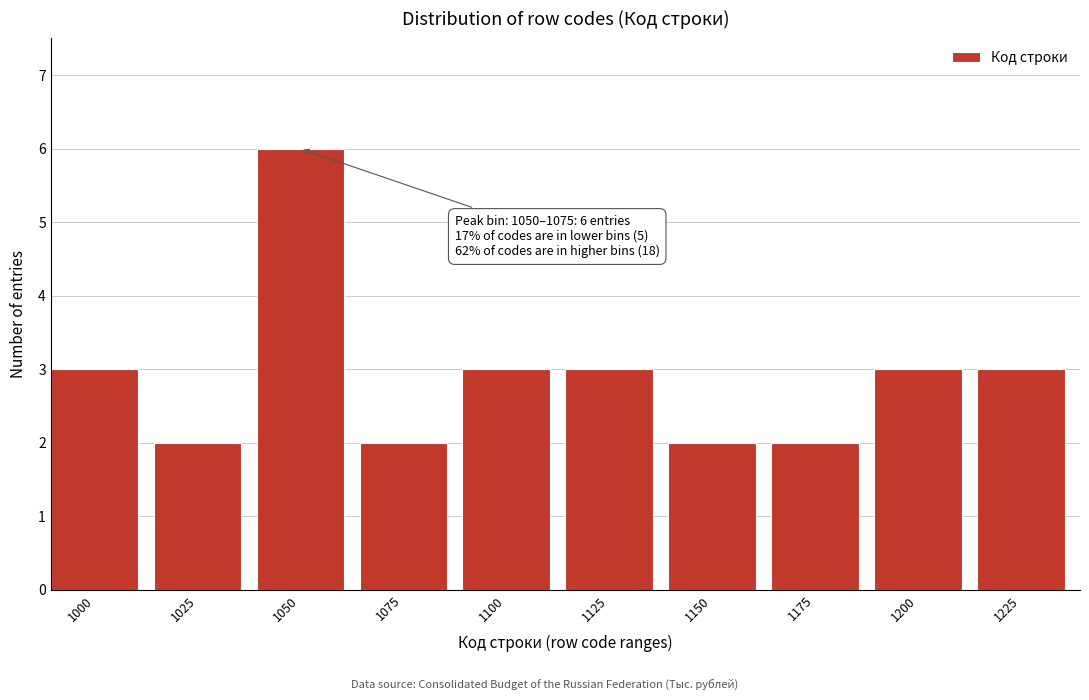

Reading left to right, list all the values displayed in this chart.

1000=3	1025=2	1050=6	1075=2	1100=3	1125=3	1150=2	1175=2	1200=3	1225=3